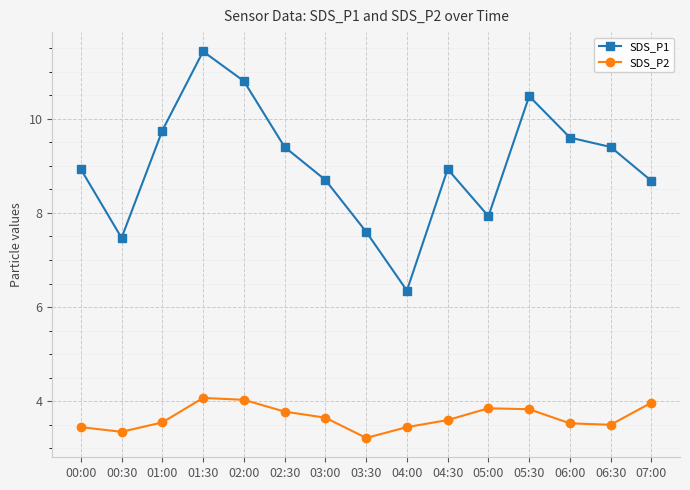

What is the greatest value displayed?

11.4